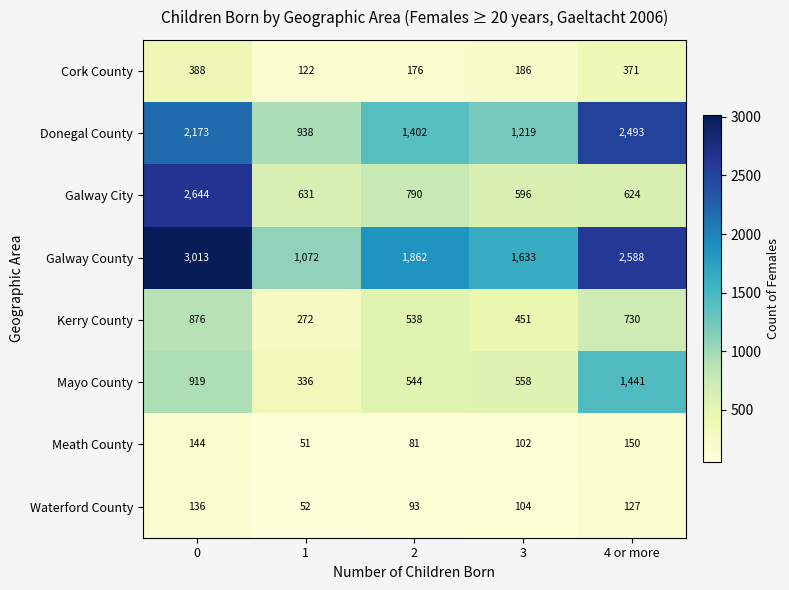

What is the difference between the maximum and minimum values in the Cork County series?

266